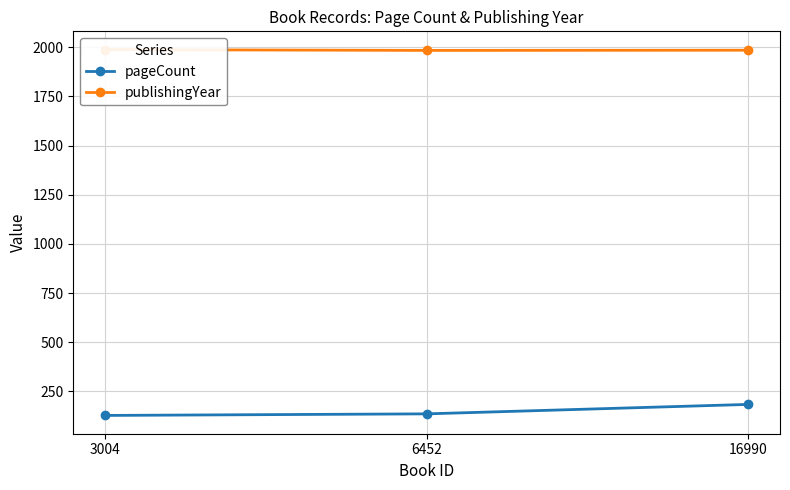

What is the average value of the publishingYear series?

1986